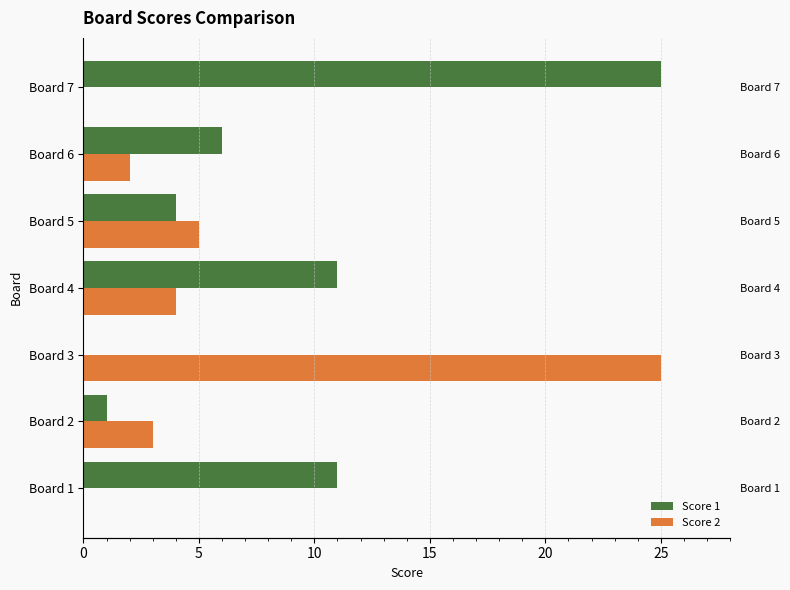

Does the chart contain any negative values?

No